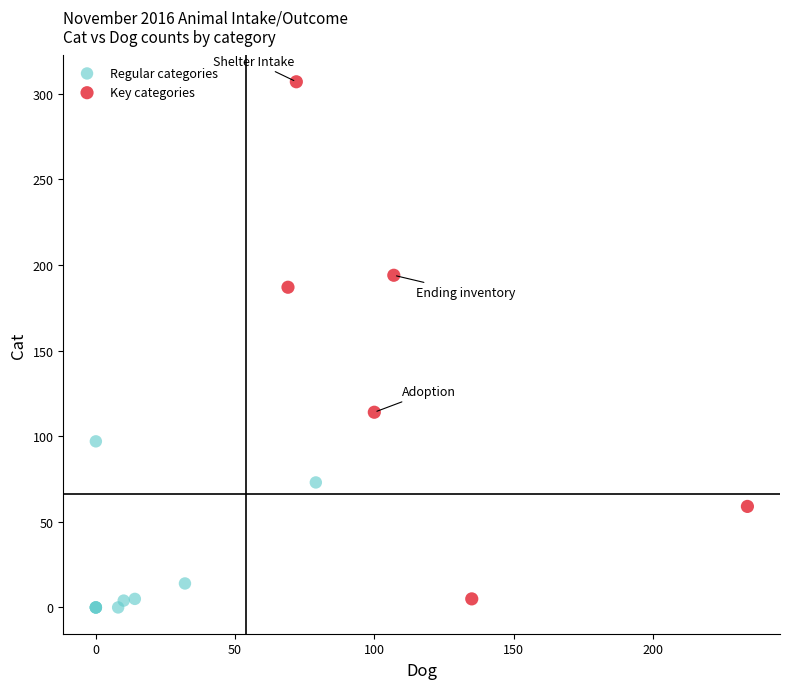

Which series reaches the maximum Y coordinate?

Key categories